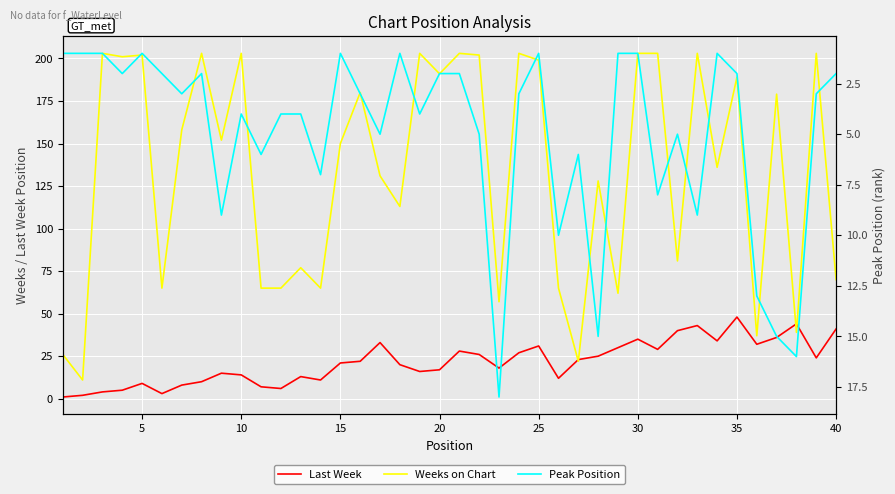

What is the sum of all Peak Position values?

199